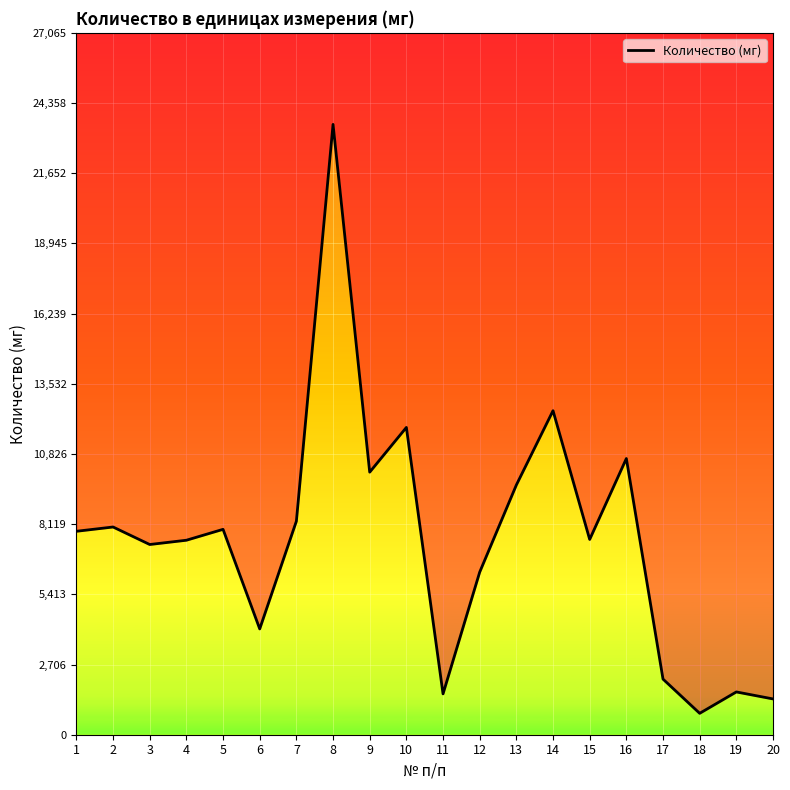

Reading left to right, what are all the values shown in this chart?

1=7845	2=8010	3=7335	4=7500	5=7920	6=4080	7=8235	8=23535	9=10125	10=11850	11=1575	12=6270	13=9630	14=12495	15=7530	16=10650	17=2145	18=825	19=1650	20=1380